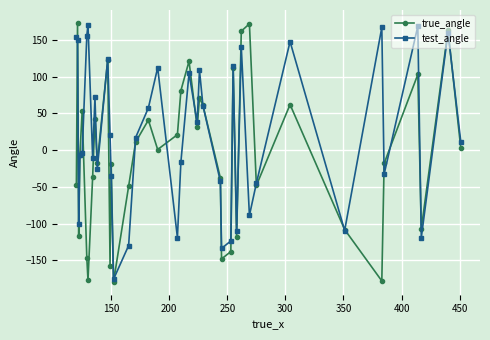

What are all the series names shown in the legend?

true_angle, test_angle